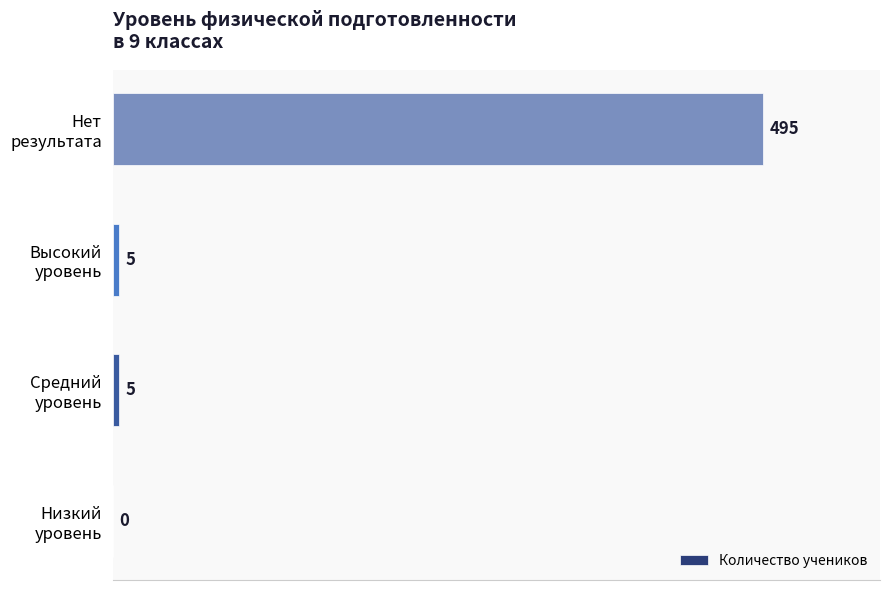

What is the maximum value shown in the chart?

495